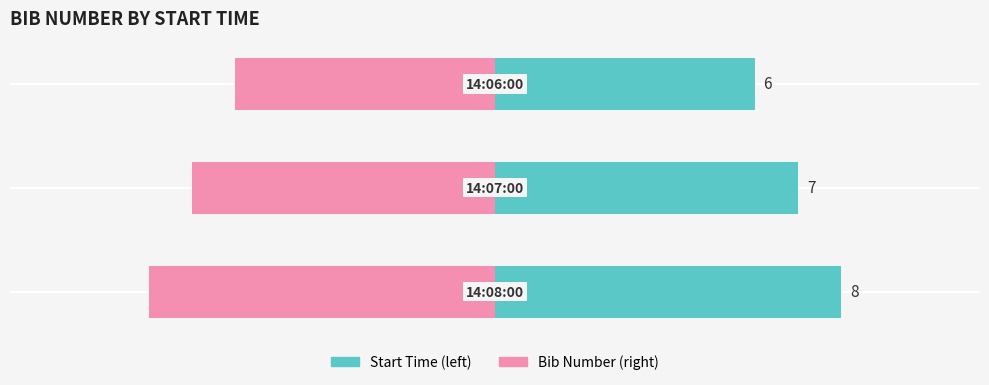

Reading left to right, transcribe all the data shown in this chart.

Start Time: 6	7	8
Bib Number: 6	7	8